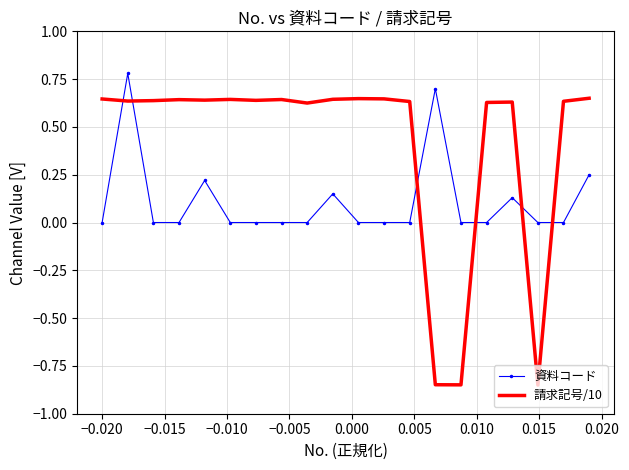

True or false: 請求記号/10 and 資料コード intersect in this chart.

True